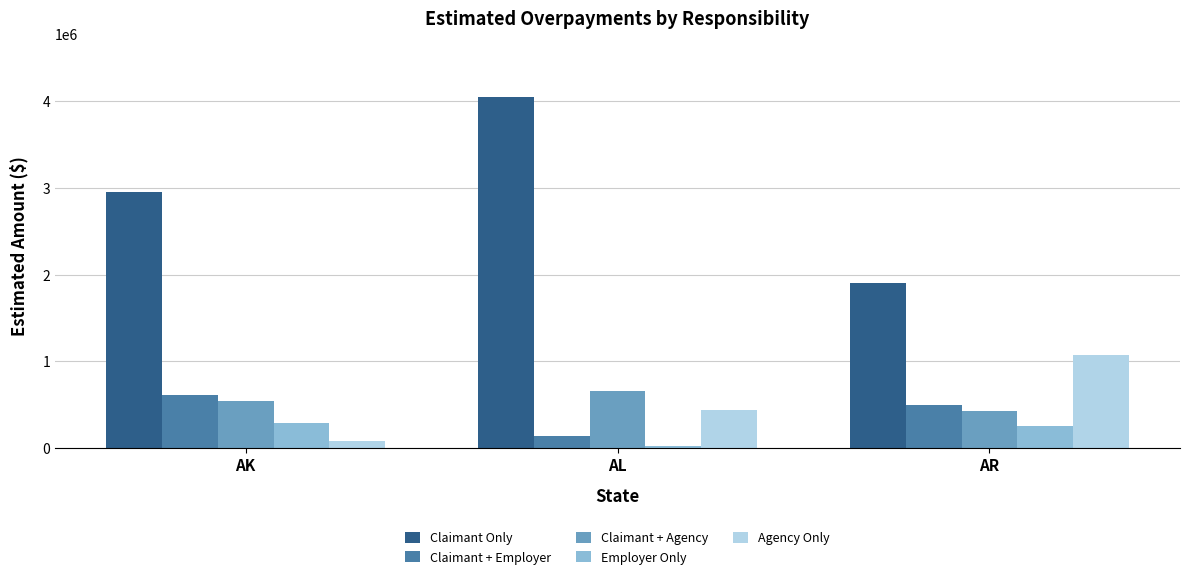

True or false: Claimant + Agency has a value of 736928 at AR.

False